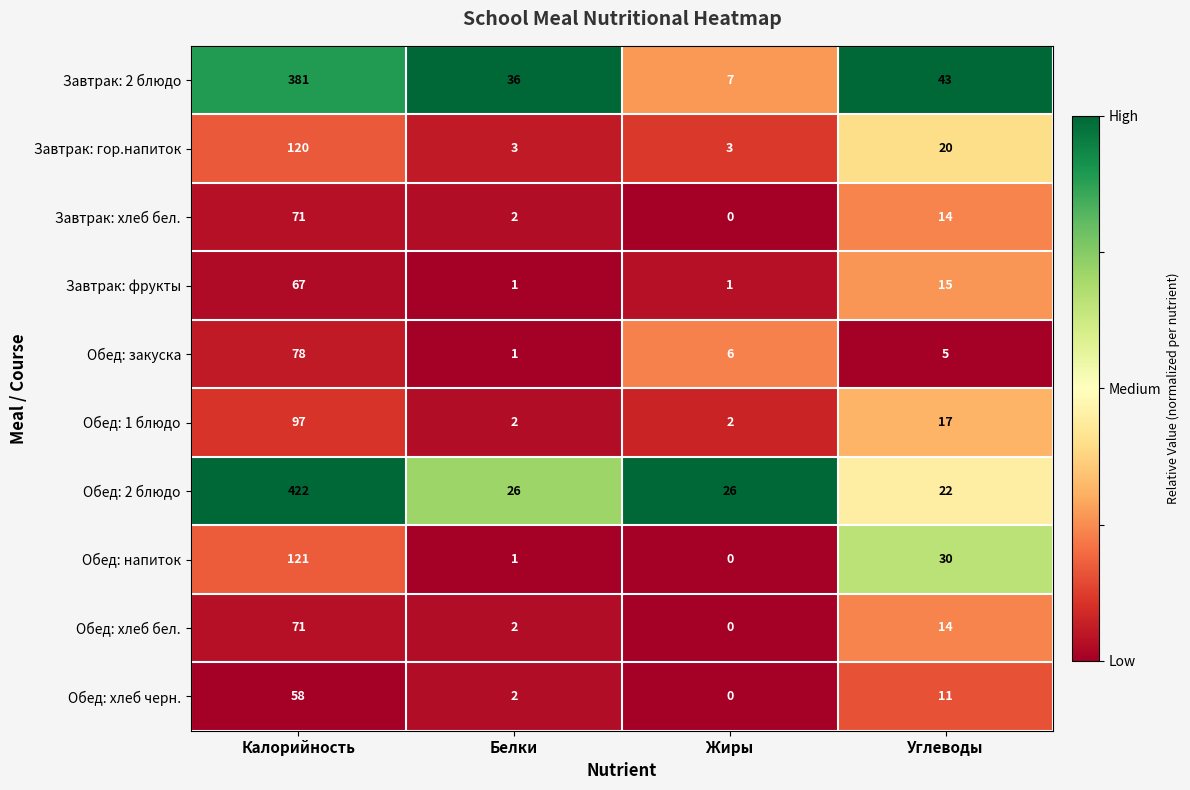

Which series has the largest total across all categories?

Обед: 2 блюдо